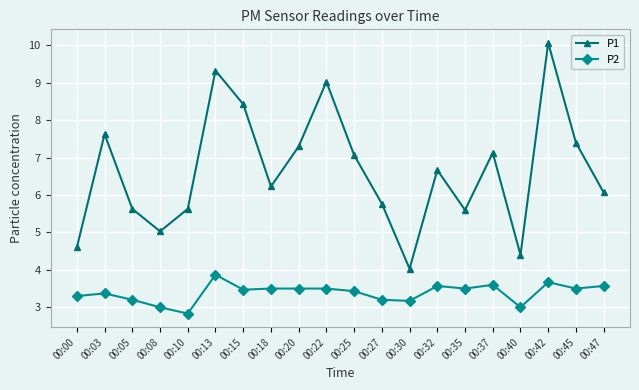

What is the value of the P1 point at the 9th from the left?

7.3